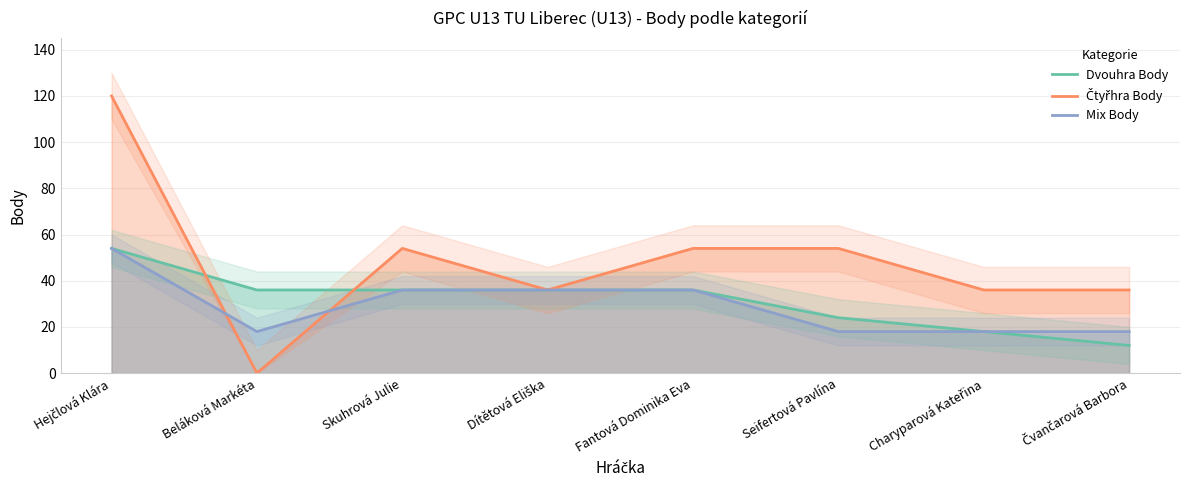

Rank the series at Seifertová Pavlína from highest to lowest value.

Čtyřhra Body, Dvouhra Body, Mix Body